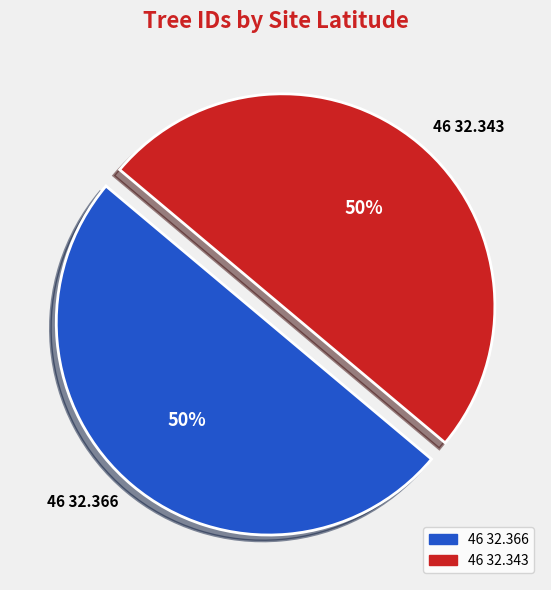

Count the number of slices in the pie.

2